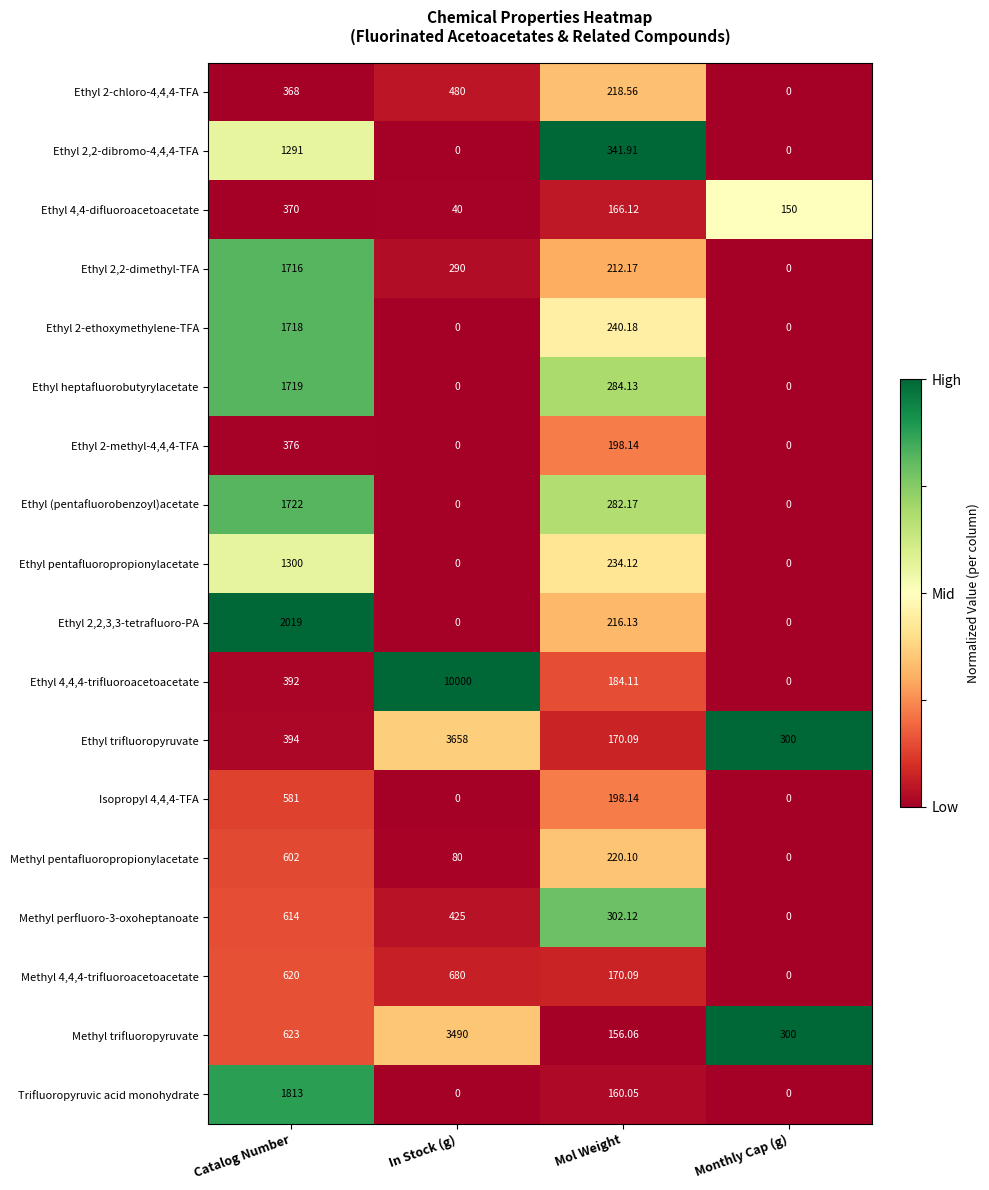

At which label does Ethyl 2,2-dimethyl-TFA first exceed 290?

Catalog Number